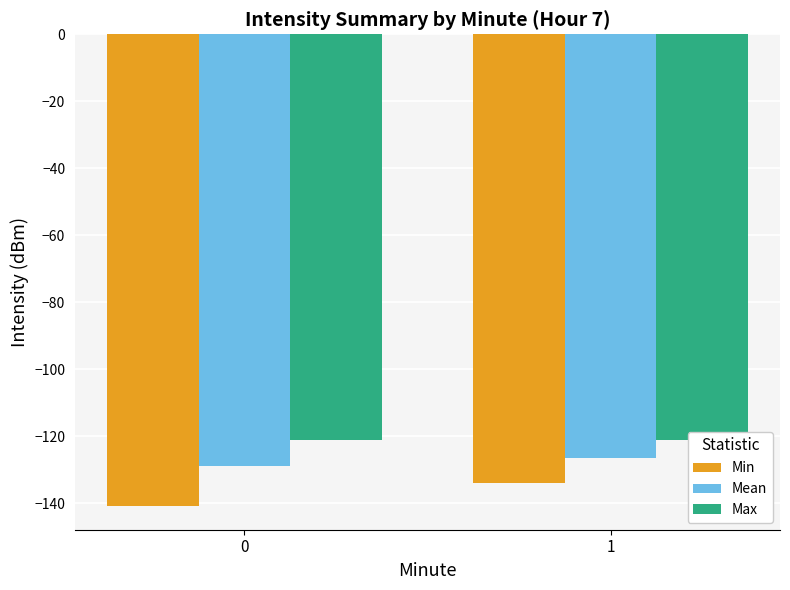

What is the difference between the maximum and minimum values in the Max series?

0.1